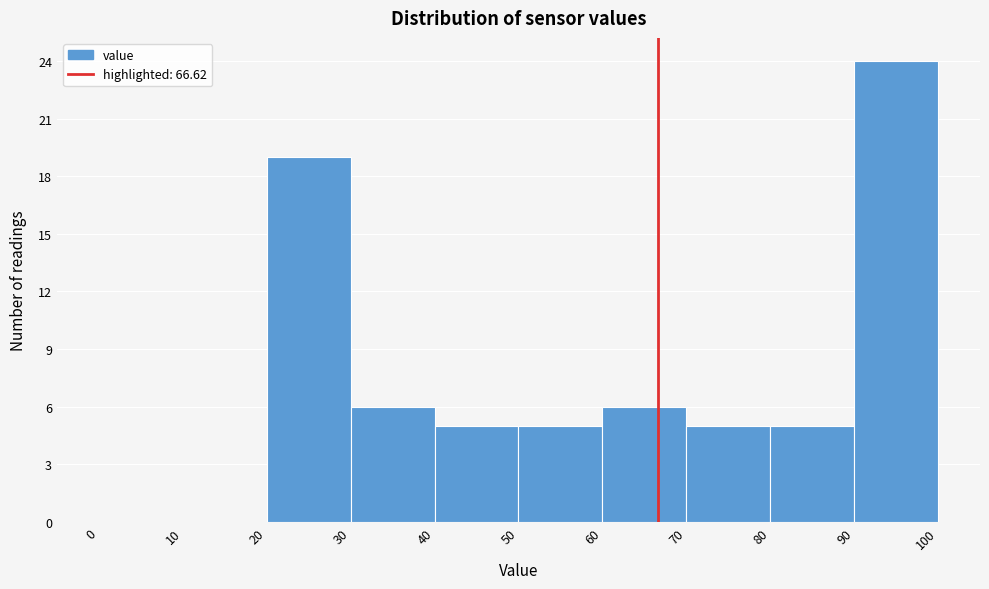

Over which range of the x-axis is the bar tallest?

90 to 100